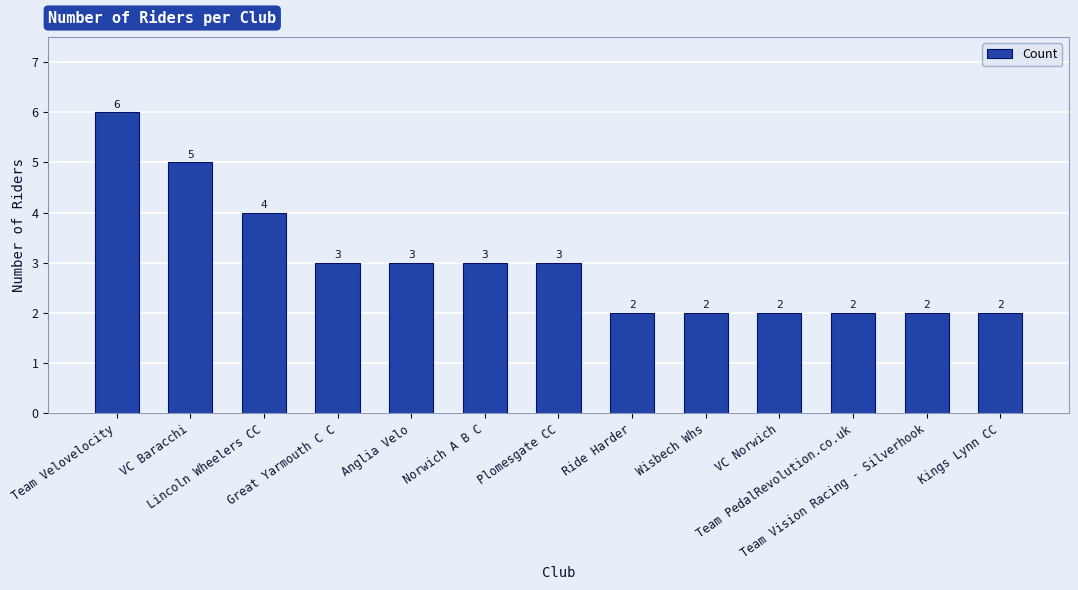

What is the value of the 11th bar from the left?

2